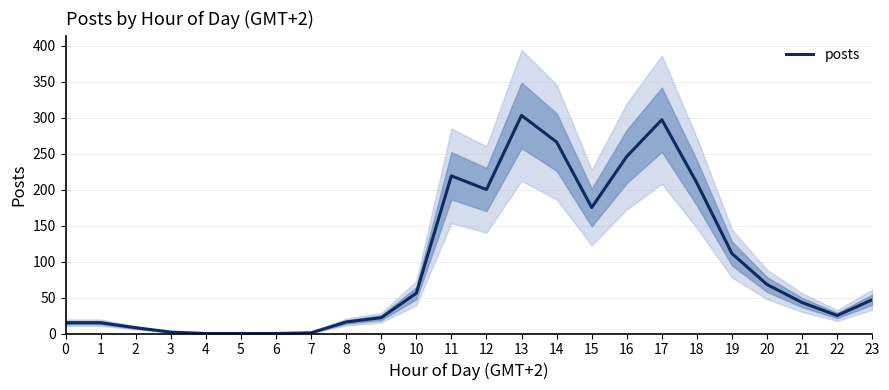

How many data points are less than 47?

12